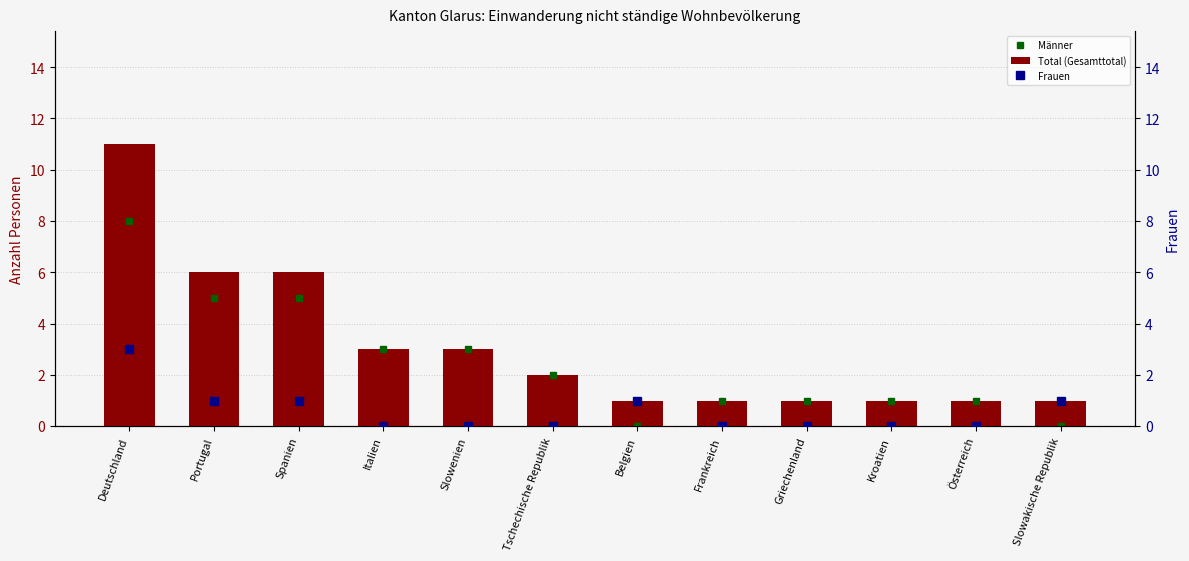

What is the average value of the Frauen series?

1